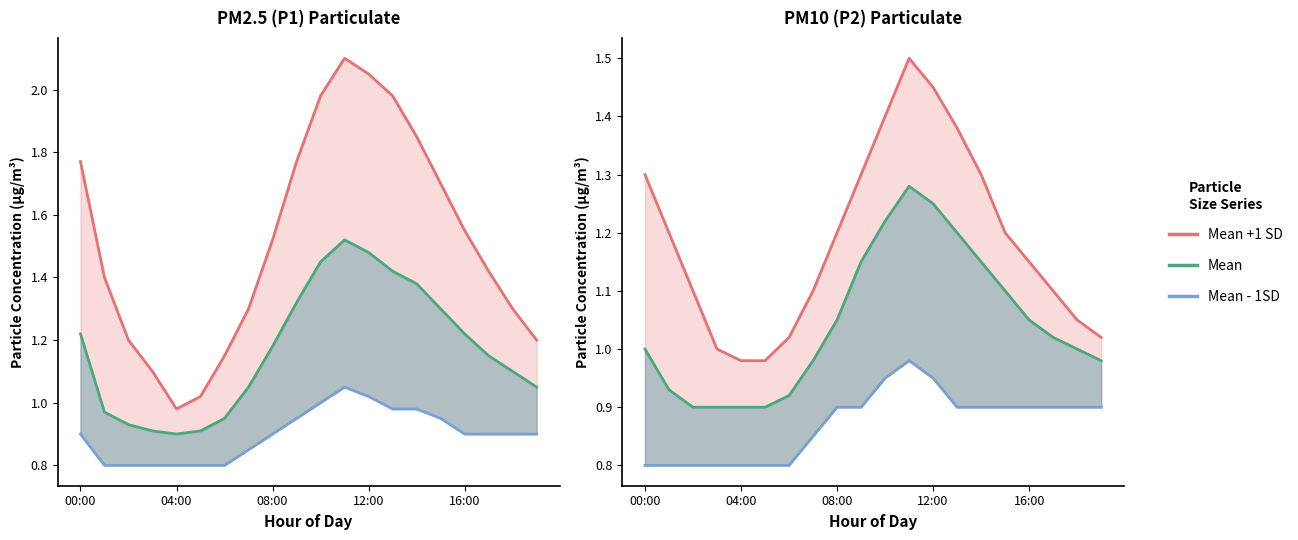

Which category has the highest value across all series?

11